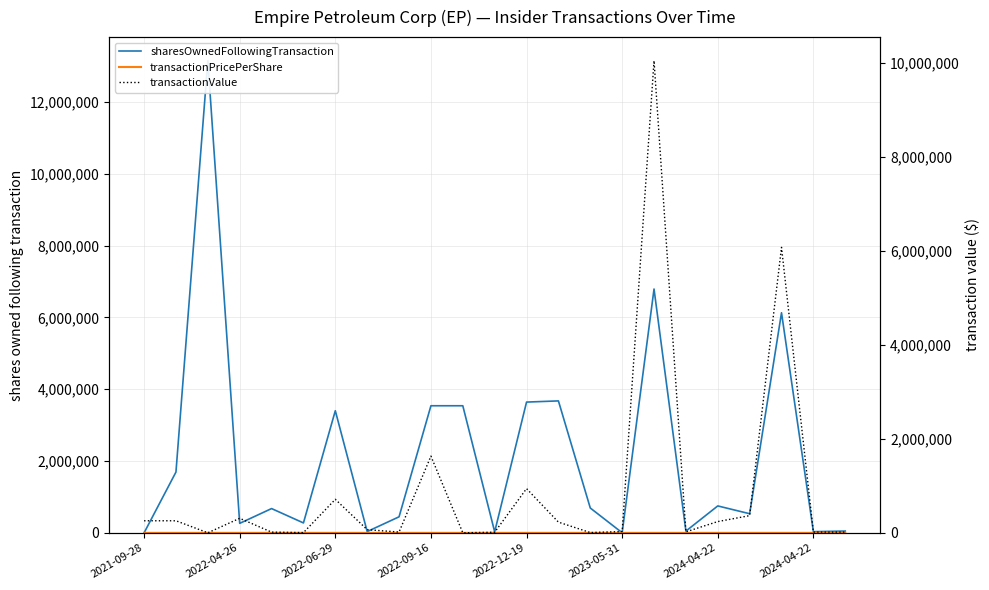

What is the difference between the maximum and minimum values in the transactionValue series?

10053456.0